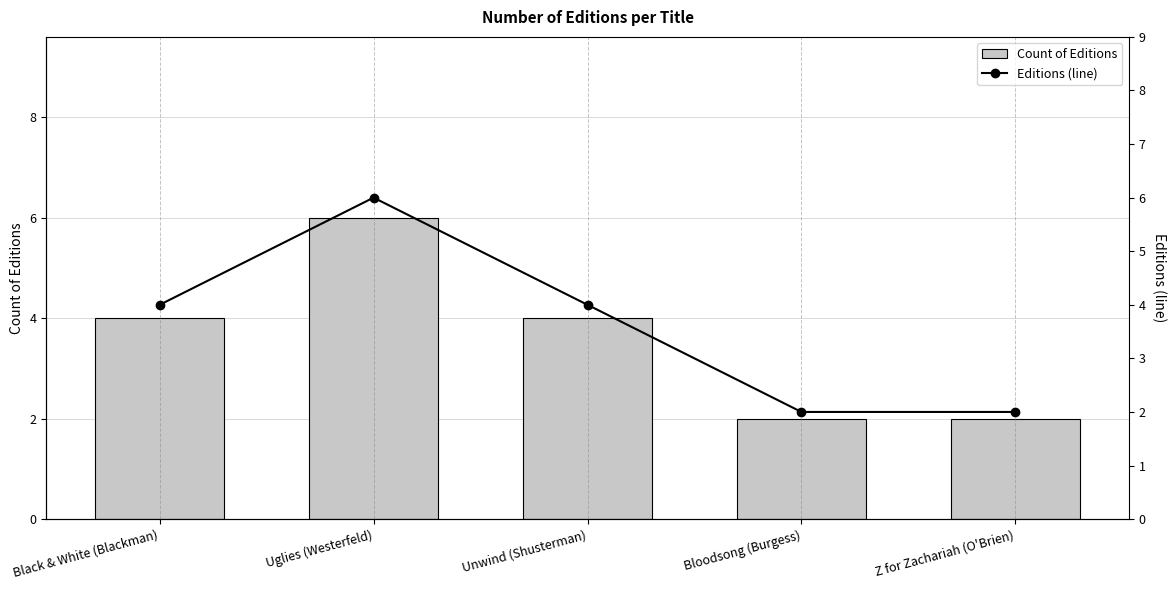

What is the maximum value for Editions (line)?

6